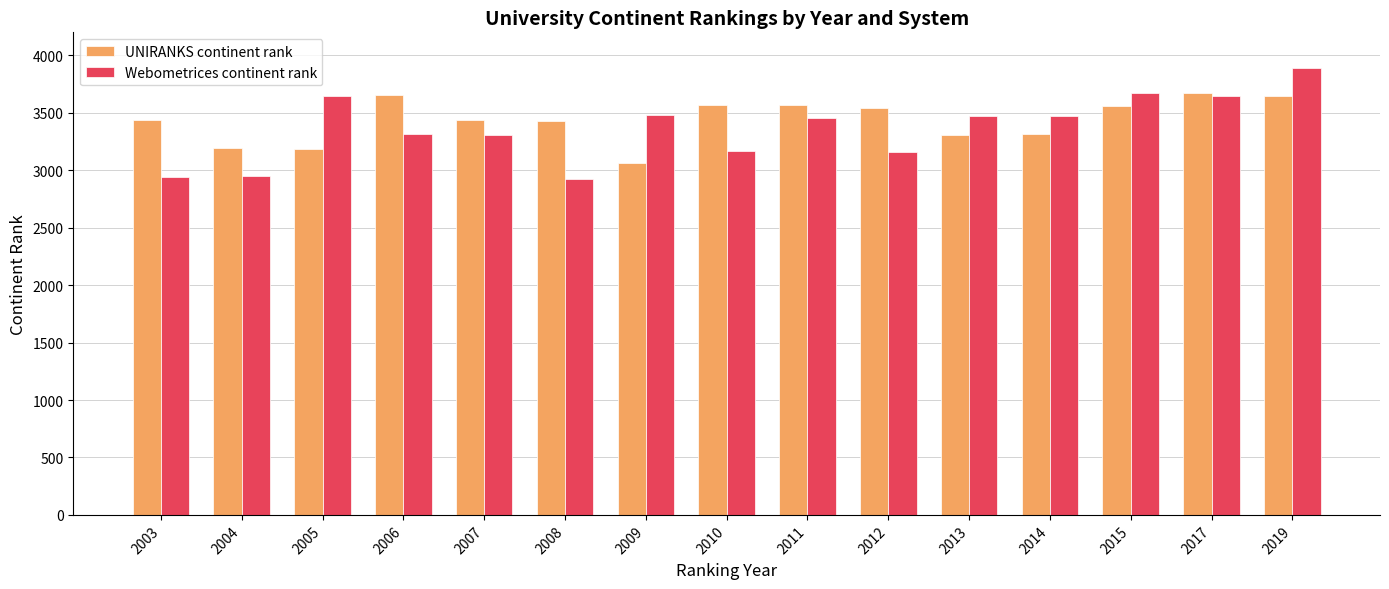

What is the difference between the highest and lowest values at 2010?

401